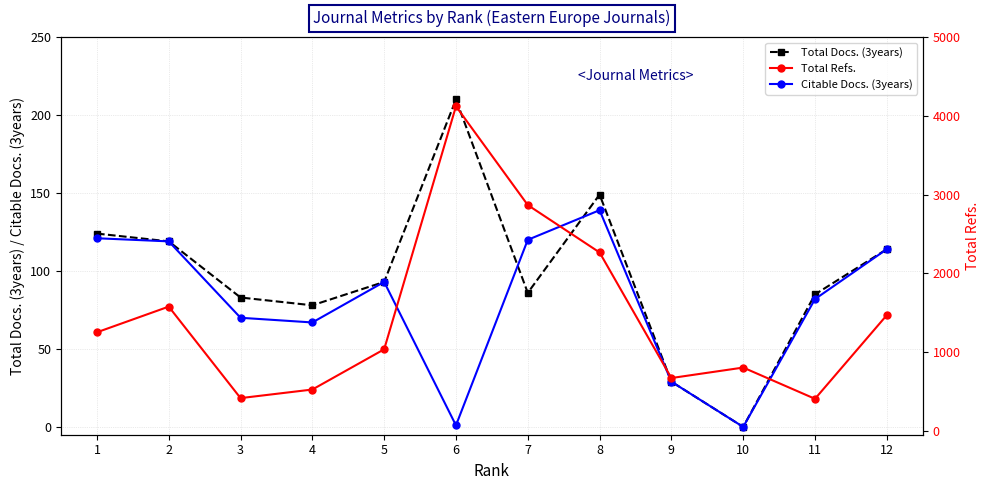

How many categories are shown in the chart?

12